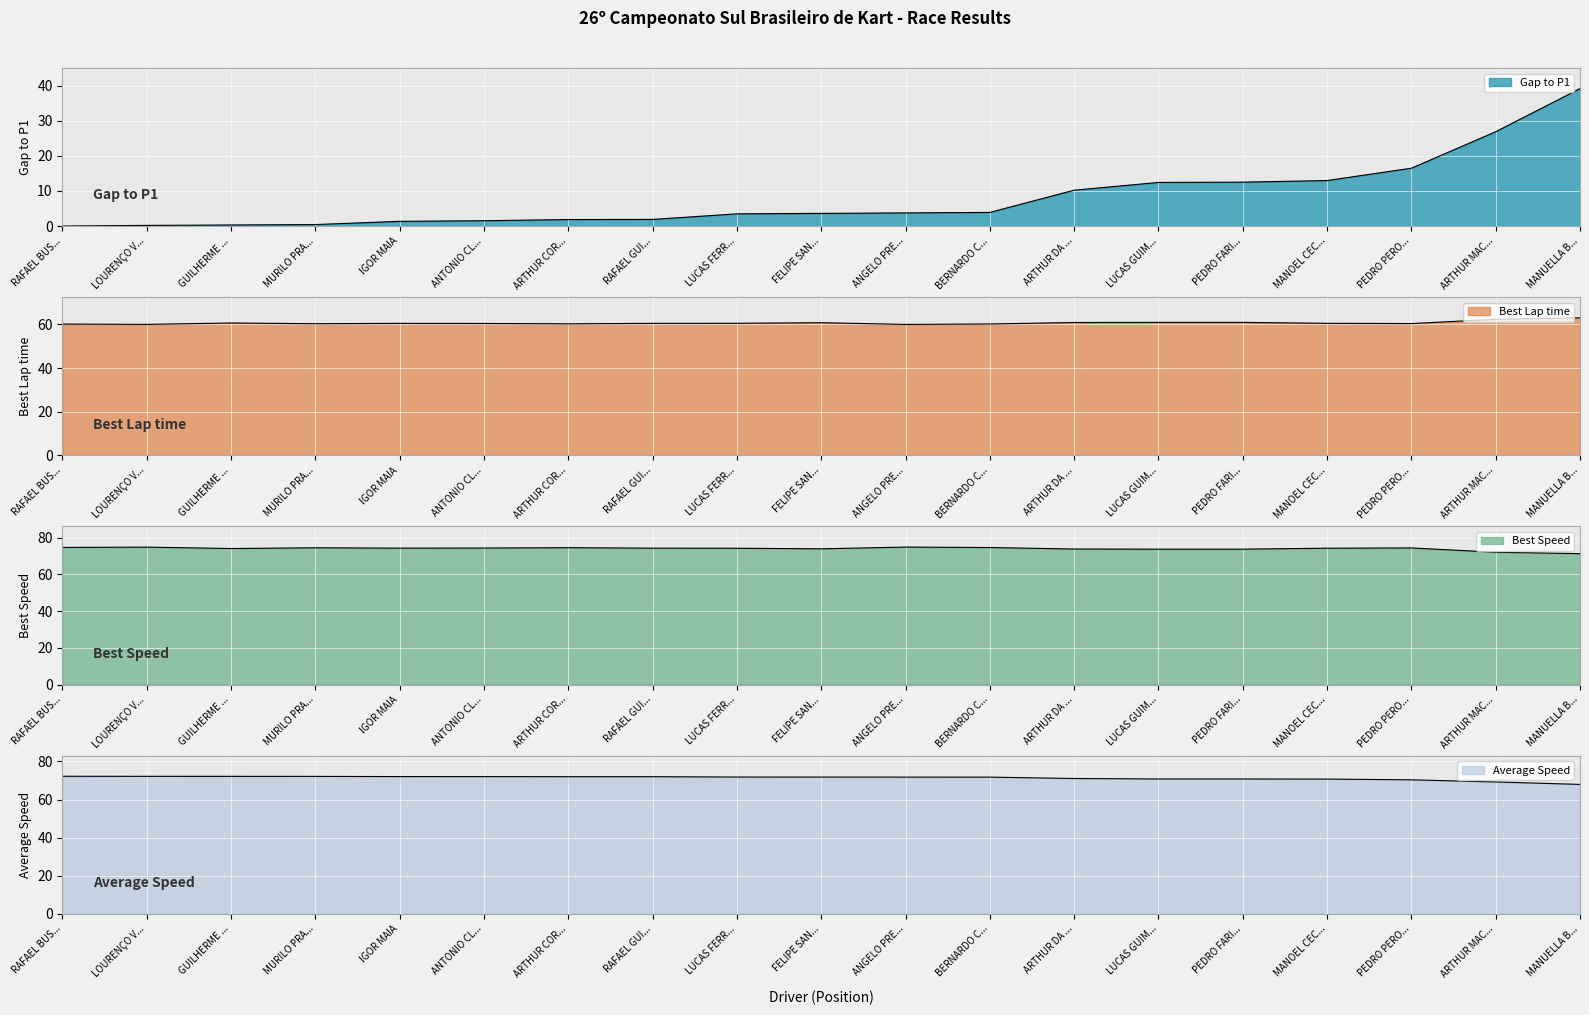

Which series has the largest range (max minus min)?

Gap to P1